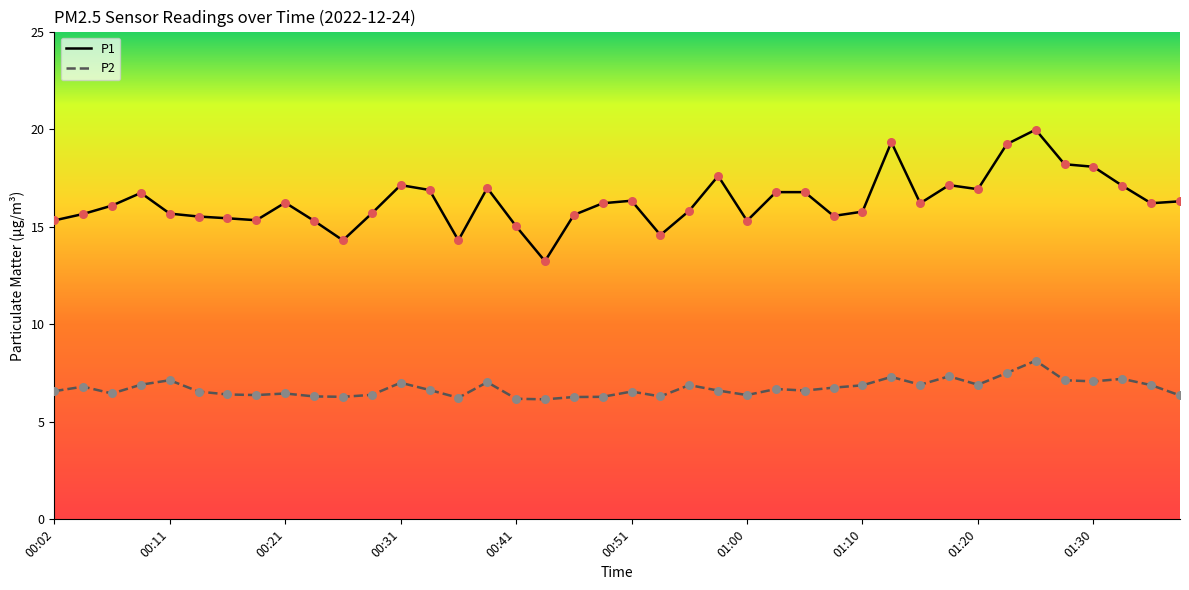

Which series has the largest total across all categories?

P1